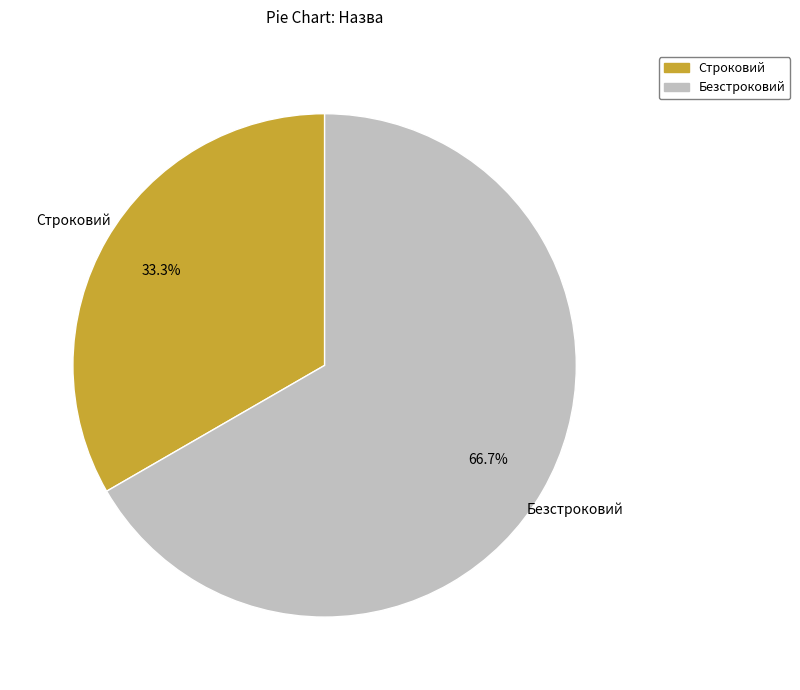

Which category has the biggest portion of the pie?

Безстроковий